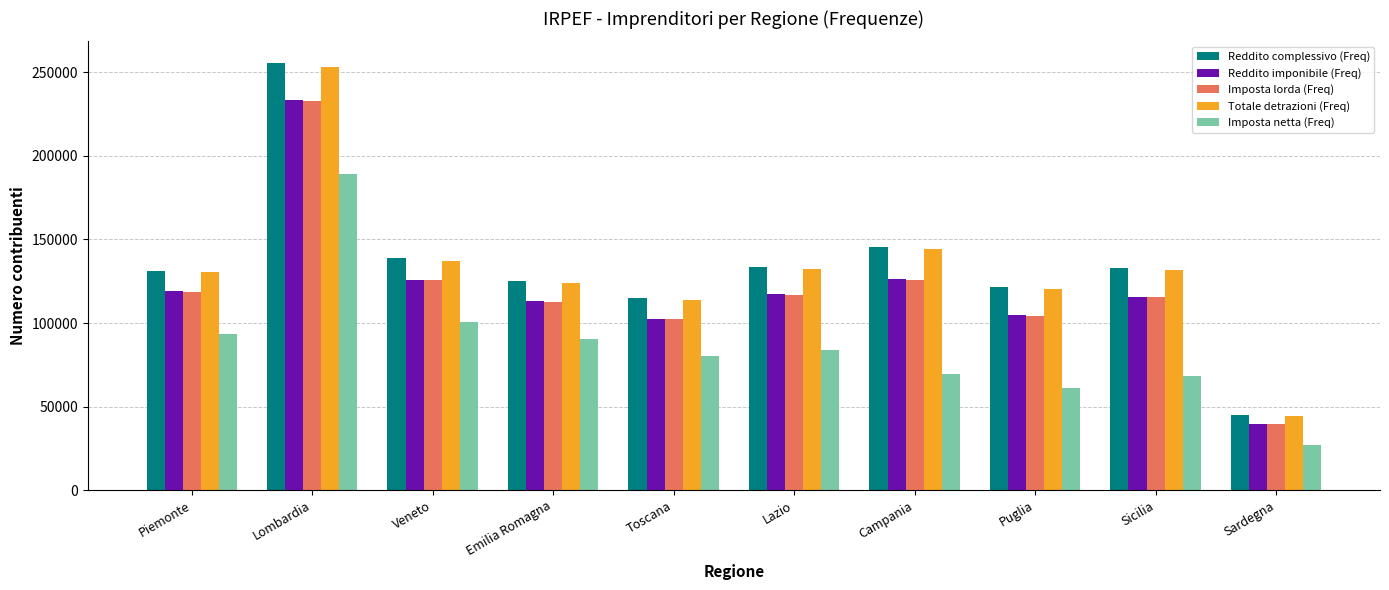

At which category is the sum across all series the highest?

Lombardia